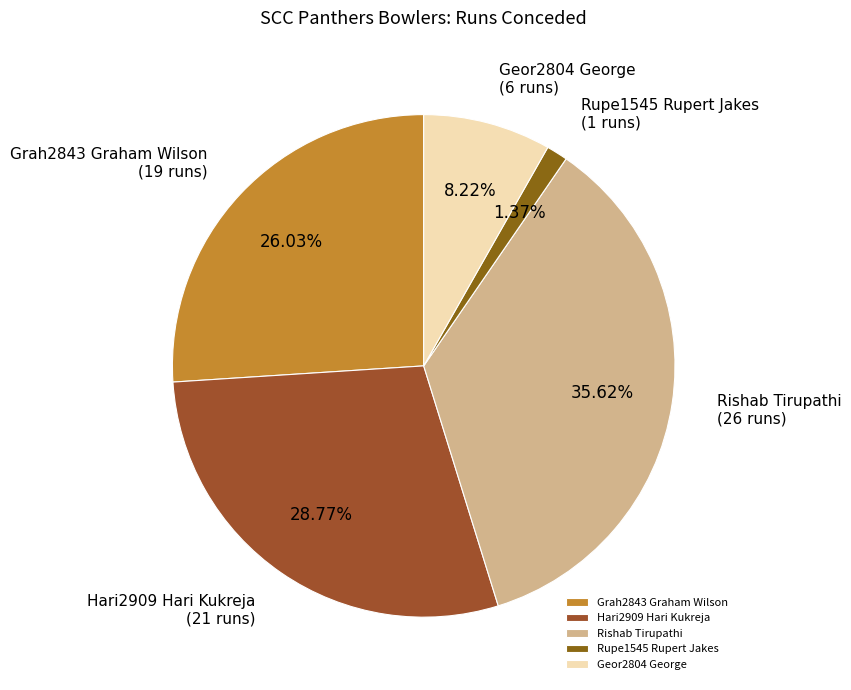

The Geor2804 George slice represents 8% of the pie. True or false?

True